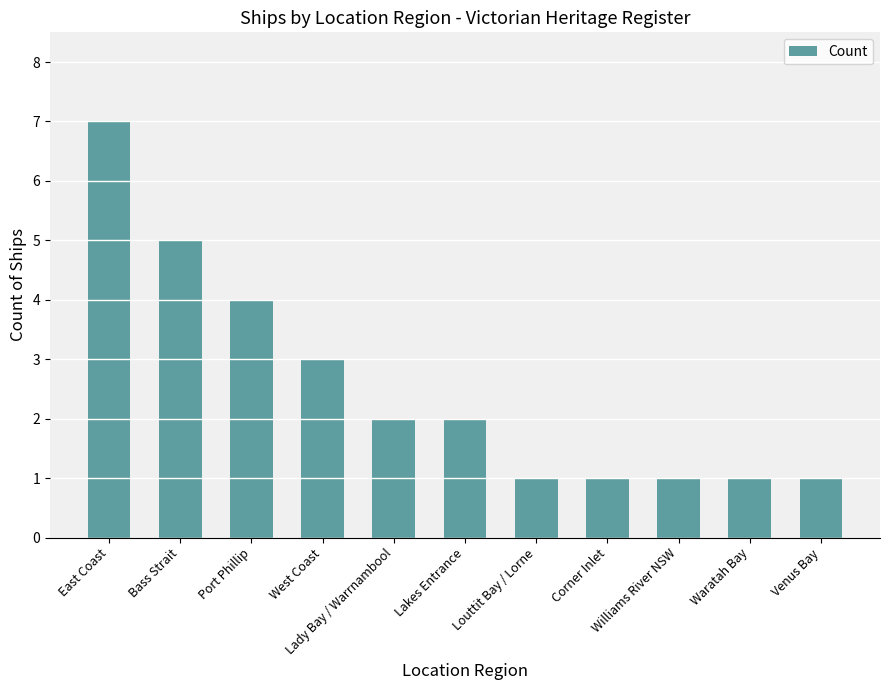

How many values are below 2?

5